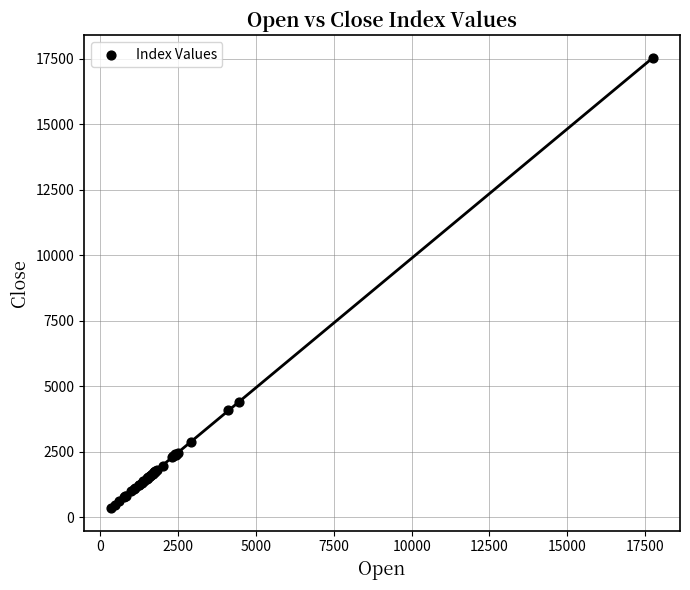

What Y value in the scatter plot is closest to 8935?

4405.1